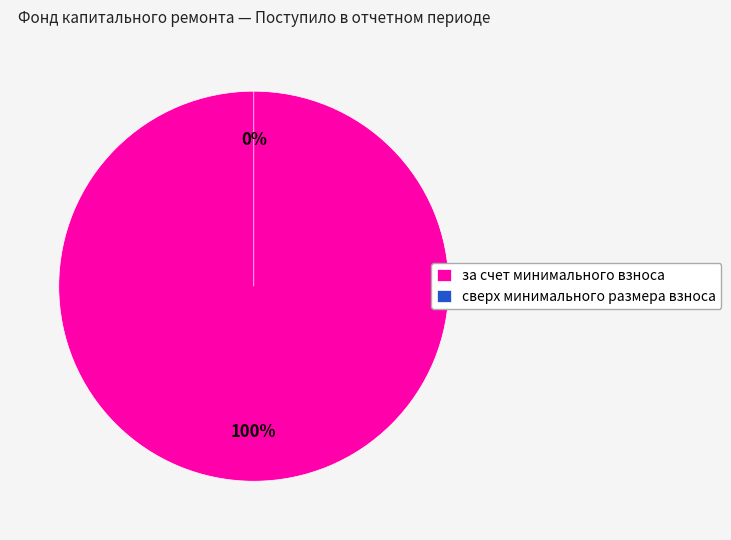

What percentage is the за счет минимального взноса slice, to the nearest percent?

100%